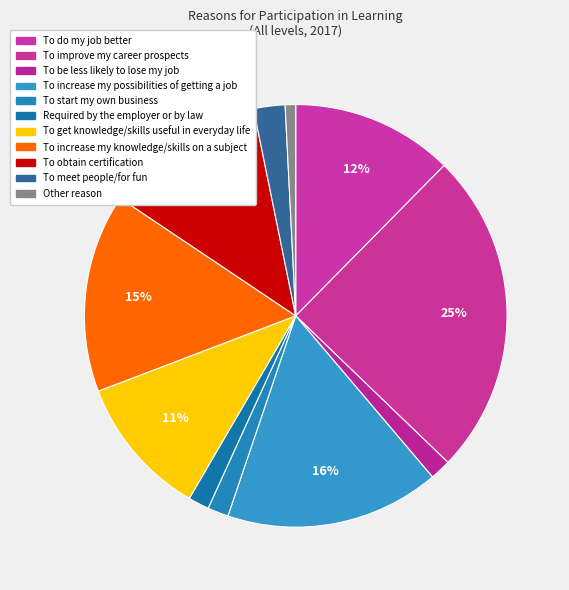

Count the number of slices in the pie.

11